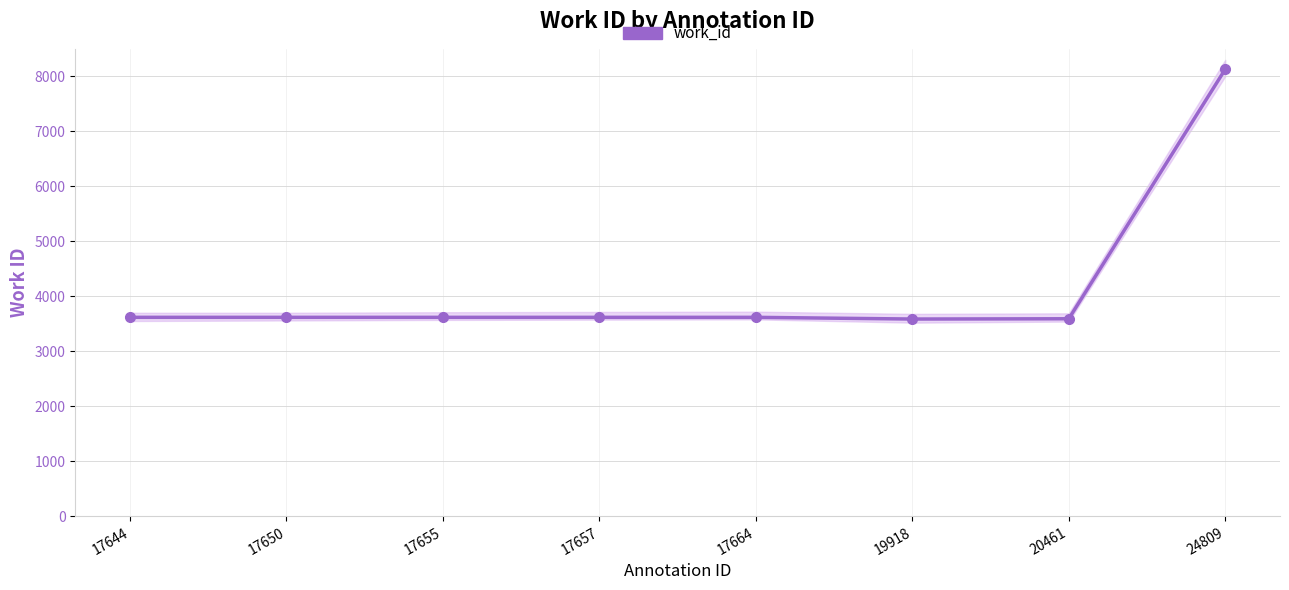

Is it true that the value at 20461 is 5309?

False